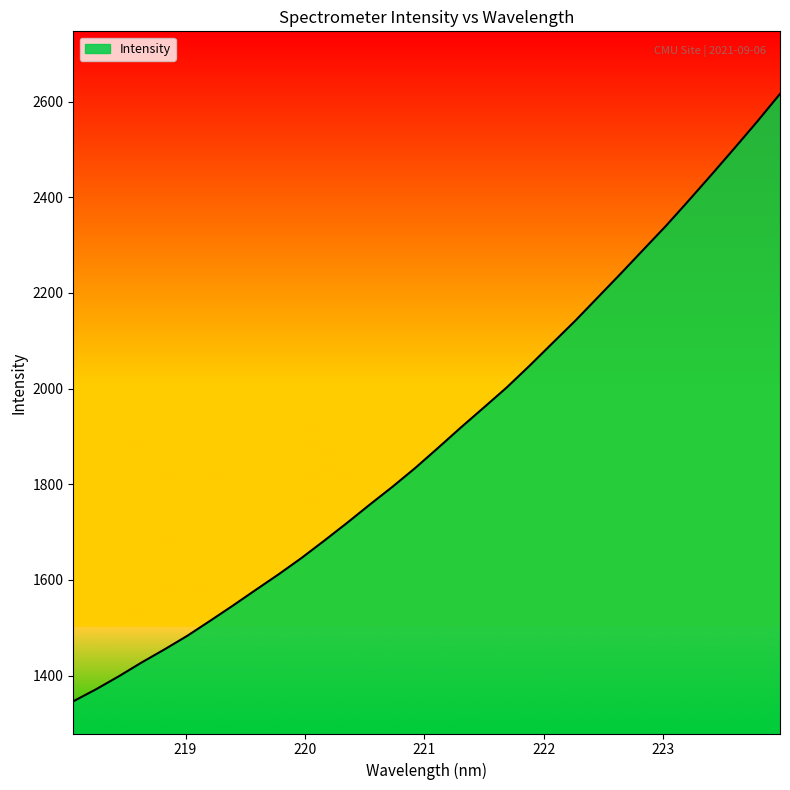

What is the difference between the second highest and second lowest values?

1187.1